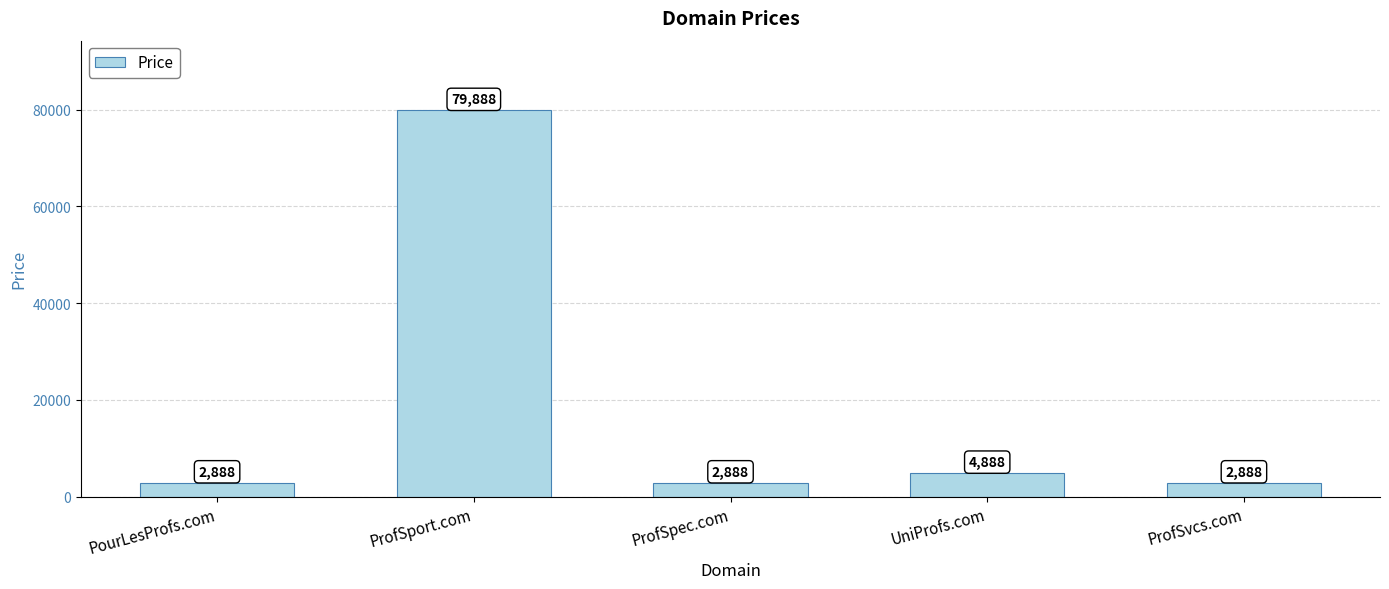

Approximately how many times larger is the value at ProfSpec.com compared to PourLesProfs.com?

1.0